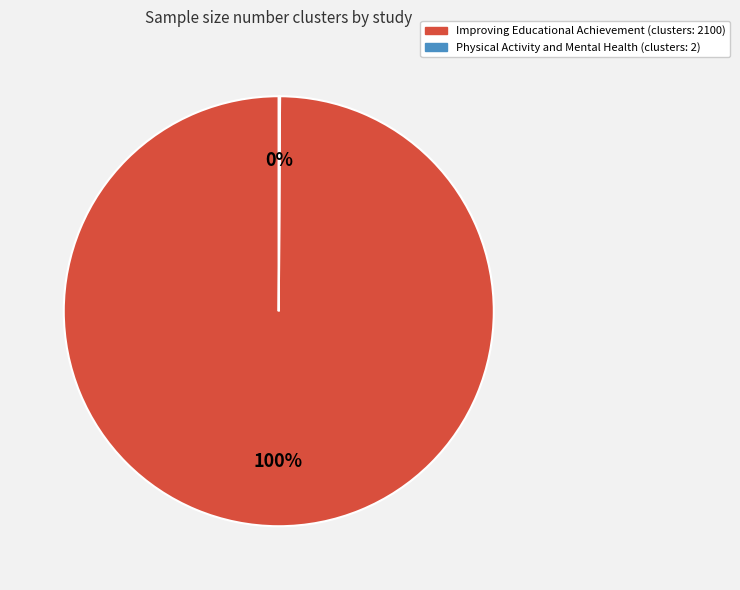

Which category has the biggest portion of the pie?

Improving Educational Achievement (clusters: 2100)